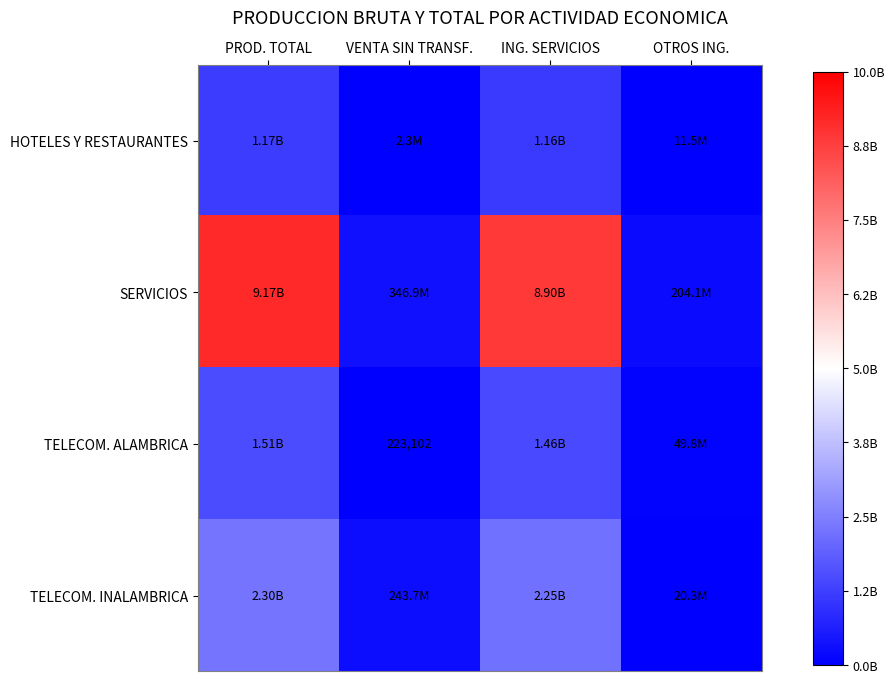

Which series has the largest total across all categories?

SERVICIOS